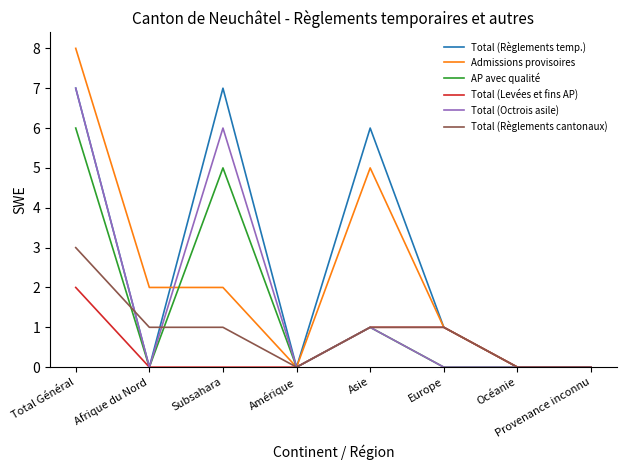

At which category is the sum across all series the highest?

Total Général